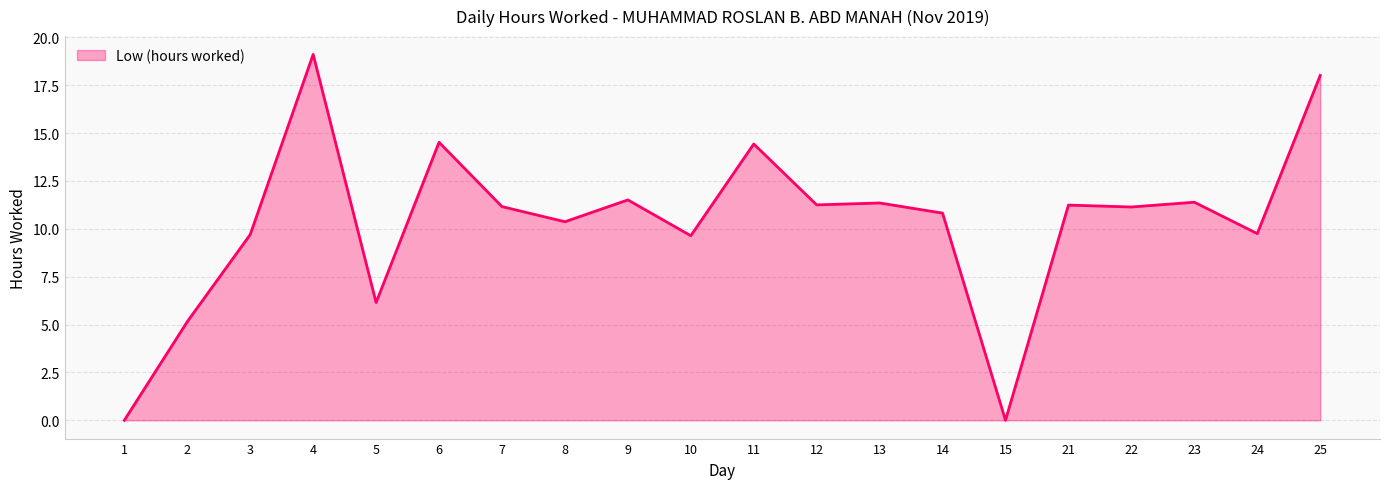

Which has a higher value, 14 or 8?

14